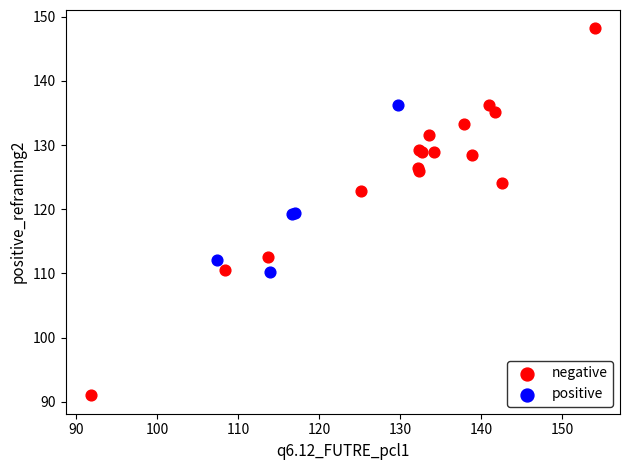

Which series reaches the maximum Y coordinate?

negative